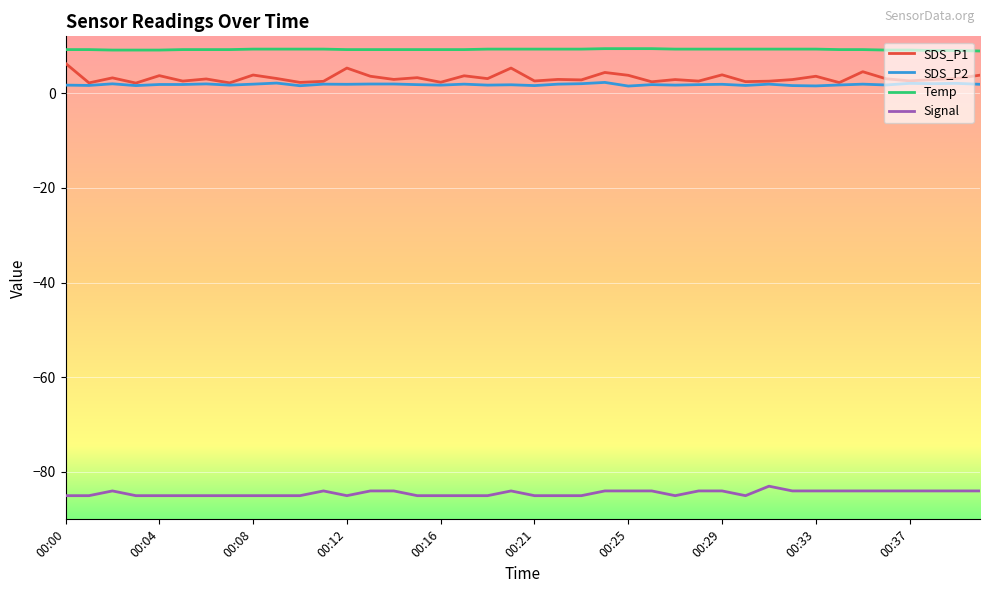

True or false: SDS_P1 and Temp cross at least once.

False